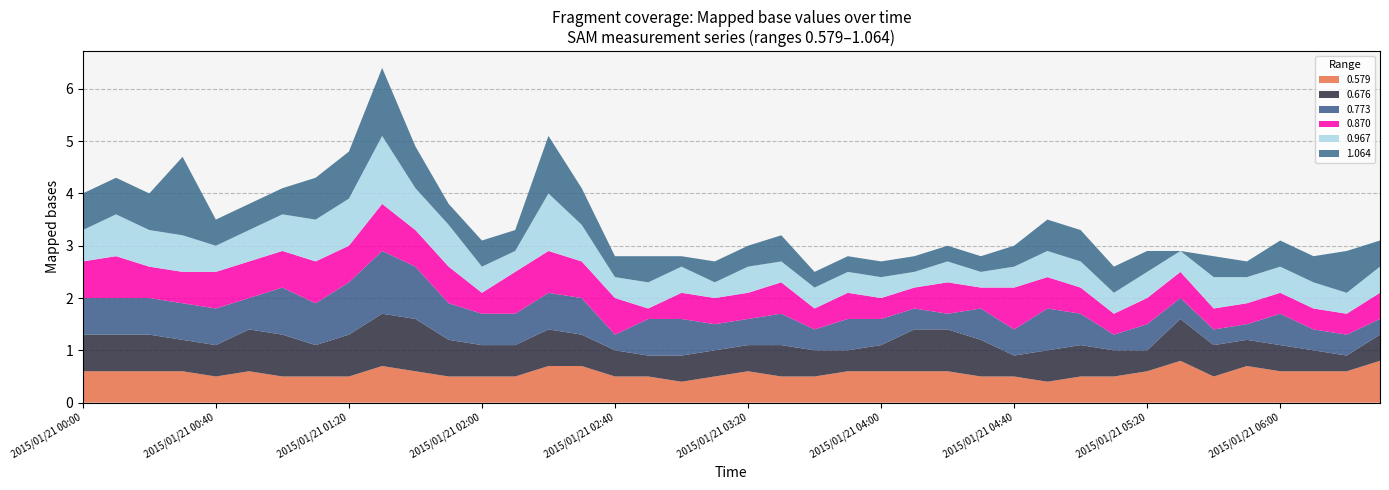

Reading right to left, what are all the values shown in this chart?

0.579: 2015/01/21 06:30=0.8	2015/01/21 06:20=0.6	2015/01/21 06:10=0.6	2015/01/21 06:00=0.6	2015/01/21 05:50=0.7	2015/01/21 05:40=0.5	2015/01/21 05:30=0.8	2015/01/21 05:20=0.6	2015/01/21 05:10=0.5	2015/01/21 05:00=0.5	2015/01/21 04:50=0.4	2015/01/21 04:40=0.5	2015/01/21 04:30=0.5	2015/01/21 04:20=0.6	2015/01/21 04:10=0.6	2015/01/21 04:00=0.6	2015/01/21 03:50=0.6	2015/01/21 03:40=0.5	2015/01/21 03:30=0.5	2015/01/21 03:20=0.6	2015/01/21 03:10=0.5	2015/01/21 03:00=0.4	2015/01/21 02:50=0.5	2015/01/21 02:40=0.5	2015/01/21 02:30=0.7	2015/01/21 02:20=0.7	2015/01/21 02:10=0.5	2015/01/21 02:00=0.5	2015/01/21 01:50=0.5	2015/01/21 01:40=0.6	2015/01/21 01:30=0.7	2015/01/21 01:20=0.5	2015/01/21 01:10=0.5	2015/01/21 01:00=0.5	2015/01/21 00:50=0.6	2015/01/21 00:40=0.5	2015/01/21 00:30=0.6	2015/01/21 00:20=0.6	2015/01/21 00:10=0.6	2015/01/21 00:00=0.6
0.676: 2015/01/21 06:30=0.5	2015/01/21 06:20=0.3	2015/01/21 06:10=0.4	2015/01/21 06:00=0.5	2015/01/21 05:50=0.5	2015/01/21 05:40=0.6	2015/01/21 05:30=0.8	2015/01/21 05:20=0.4	2015/01/21 05:10=0.5	2015/01/21 05:00=0.6	2015/01/21 04:50=0.6	2015/01/21 04:40=0.4	2015/01/21 04:30=0.7	2015/01/21 04:20=0.8	2015/01/21 04:10=0.8	2015/01/21 04:00=0.5	2015/01/21 03:50=0.4	2015/01/21 03:40=0.5	2015/01/21 03:30=0.6	2015/01/21 03:20=0.5	2015/01/21 03:10=0.5	2015/01/21 03:00=0.5	2015/01/21 02:50=0.4	2015/01/21 02:40=0.5	2015/01/21 02:30=0.6	2015/01/21 02:20=0.7	2015/01/21 02:10=0.6	2015/01/21 02:00=0.6	2015/01/21 01:50=0.7	2015/01/21 01:40=1.0	2015/01/21 01:30=1.0	2015/01/21 01:20=0.8	2015/01/21 01:10=0.6	2015/01/21 01:00=0.8	2015/01/21 00:50=0.8	2015/01/21 00:40=0.6	2015/01/21 00:30=0.6	2015/01/21 00:20=0.7	2015/01/21 00:10=0.7	2015/01/21 00:00=0.7
0.773: 2015/01/21 06:30=0.3	2015/01/21 06:20=0.4	2015/01/21 06:10=0.4	2015/01/21 06:00=0.6	2015/01/21 05:50=0.3	2015/01/21 05:40=0.3	2015/01/21 05:30=0.4	2015/01/21 05:20=0.5	2015/01/21 05:10=0.3	2015/01/21 05:00=0.6	2015/01/21 04:50=0.8	2015/01/21 04:40=0.5	2015/01/21 04:30=0.6	2015/01/21 04:20=0.3	2015/01/21 04:10=0.4	2015/01/21 04:00=0.5	2015/01/21 03:50=0.6	2015/01/21 03:40=0.4	2015/01/21 03:30=0.6	2015/01/21 03:20=0.5	2015/01/21 03:10=0.5	2015/01/21 03:00=0.7	2015/01/21 02:50=0.7	2015/01/21 02:40=0.3	2015/01/21 02:30=0.7	2015/01/21 02:20=0.7	2015/01/21 02:10=0.6	2015/01/21 02:00=0.6	2015/01/21 01:50=0.7	2015/01/21 01:40=1.0	2015/01/21 01:30=1.2	2015/01/21 01:20=1.0	2015/01/21 01:10=0.8	2015/01/21 01:00=0.9	2015/01/21 00:50=0.6	2015/01/21 00:40=0.7	2015/01/21 00:30=0.7	2015/01/21 00:20=0.7	2015/01/21 00:10=0.7	2015/01/21 00:00=0.7
0.870: 2015/01/21 06:30=0.5	2015/01/21 06:20=0.4	2015/01/21 06:10=0.4	2015/01/21 06:00=0.4	2015/01/21 05:50=0.4	2015/01/21 05:40=0.4	2015/01/21 05:30=0.5	2015/01/21 05:20=0.5	2015/01/21 05:10=0.4	2015/01/21 05:00=0.5	2015/01/21 04:50=0.6	2015/01/21 04:40=0.8	2015/01/21 04:30=0.4	2015/01/21 04:20=0.6	2015/01/21 04:10=0.4	2015/01/21 04:00=0.4	2015/01/21 03:50=0.5	2015/01/21 03:40=0.4	2015/01/21 03:30=0.6	2015/01/21 03:20=0.5	2015/01/21 03:10=0.5	2015/01/21 03:00=0.5	2015/01/21 02:50=0.2	2015/01/21 02:40=0.7	2015/01/21 02:30=0.7	2015/01/21 02:20=0.8	2015/01/21 02:10=0.8	2015/01/21 02:00=0.4	2015/01/21 01:50=0.7	2015/01/21 01:40=0.7	2015/01/21 01:30=0.9	2015/01/21 01:20=0.7	2015/01/21 01:10=0.8	2015/01/21 01:00=0.7	2015/01/21 00:50=0.7	2015/01/21 00:40=0.7	2015/01/21 00:30=0.6	2015/01/21 00:20=0.6	2015/01/21 00:10=0.8	2015/01/21 00:00=0.7
0.967: 2015/01/21 06:30=0.5	2015/01/21 06:20=0.4	2015/01/21 06:10=0.5	2015/01/21 06:00=0.5	2015/01/21 05:50=0.5	2015/01/21 05:40=0.6	2015/01/21 05:30=0.4	2015/01/21 05:20=0.5	2015/01/21 05:10=0.4	2015/01/21 05:00=0.5	2015/01/21 04:50=0.5	2015/01/21 04:40=0.4	2015/01/21 04:30=0.3	2015/01/21 04:20=0.4	2015/01/21 04:10=0.3	2015/01/21 04:00=0.4	2015/01/21 03:50=0.4	2015/01/21 03:40=0.4	2015/01/21 03:30=0.4	2015/01/21 03:20=0.5	2015/01/21 03:10=0.3	2015/01/21 03:00=0.5	2015/01/21 02:50=0.5	2015/01/21 02:40=0.4	2015/01/21 02:30=0.7	2015/01/21 02:20=1.1	2015/01/21 02:10=0.4	2015/01/21 02:00=0.5	2015/01/21 01:50=0.8	2015/01/21 01:40=0.8	2015/01/21 01:30=1.3	2015/01/21 01:20=0.9	2015/01/21 01:10=0.8	2015/01/21 01:00=0.7	2015/01/21 00:50=0.6	2015/01/21 00:40=0.5	2015/01/21 00:30=0.7	2015/01/21 00:20=0.7	2015/01/21 00:10=0.8	2015/01/21 00:00=0.6
1.064: 2015/01/21 06:30=0.5	2015/01/21 06:20=0.8	2015/01/21 06:10=0.5	2015/01/21 06:00=0.5	2015/01/21 05:50=0.3	2015/01/21 05:40=0.4	2015/01/21 05:30=0.0	2015/01/21 05:20=0.4	2015/01/21 05:10=0.5	2015/01/21 05:00=0.6	2015/01/21 04:50=0.6	2015/01/21 04:40=0.4	2015/01/21 04:30=0.3	2015/01/21 04:20=0.3	2015/01/21 04:10=0.3	2015/01/21 04:00=0.3	2015/01/21 03:50=0.3	2015/01/21 03:40=0.3	2015/01/21 03:30=0.5	2015/01/21 03:20=0.4	2015/01/21 03:10=0.4	2015/01/21 03:00=0.2	2015/01/21 02:50=0.5	2015/01/21 02:40=0.4	2015/01/21 02:30=0.7	2015/01/21 02:20=1.1	2015/01/21 02:10=0.4	2015/01/21 02:00=0.5	2015/01/21 01:50=0.4	2015/01/21 01:40=0.8	2015/01/21 01:30=1.3	2015/01/21 01:20=0.9	2015/01/21 01:10=0.8	2015/01/21 01:00=0.5	2015/01/21 00:50=0.5	2015/01/21 00:40=0.5	2015/01/21 00:30=1.5	2015/01/21 00:20=0.7	2015/01/21 00:10=0.7	2015/01/21 00:00=0.7